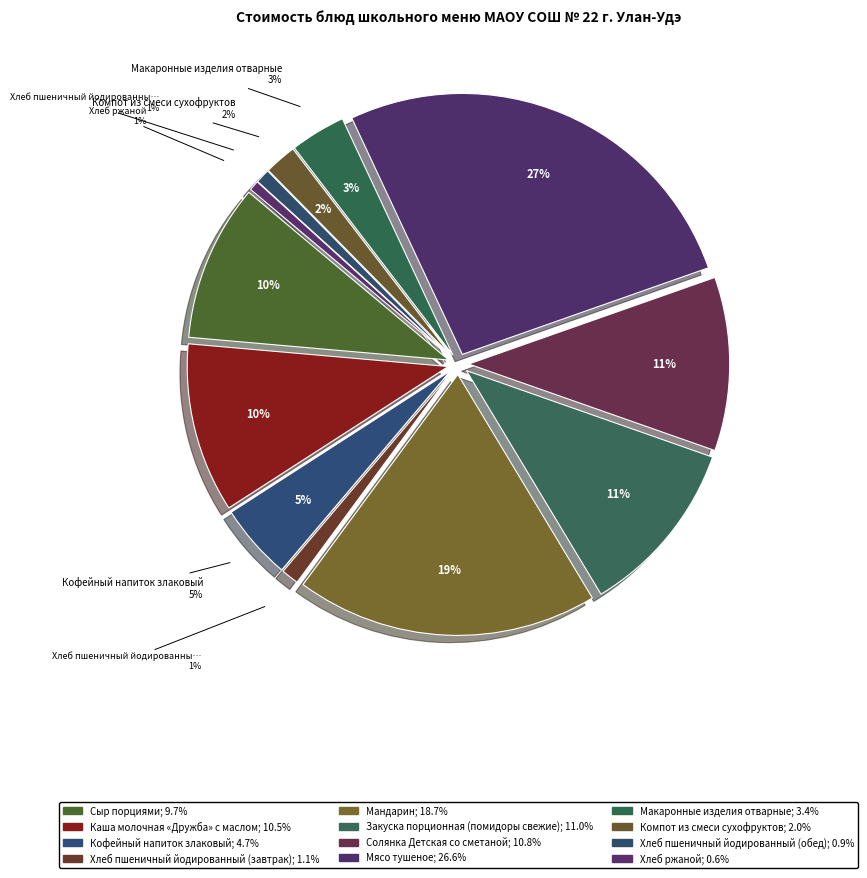

How many slices are in this pie chart?

12